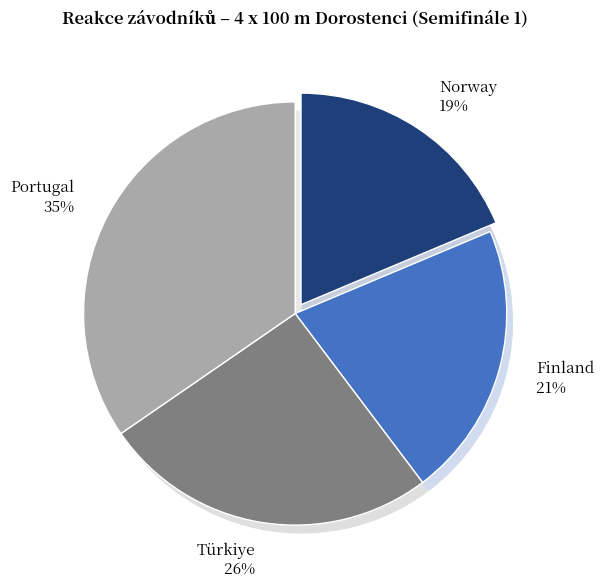

To the nearest percent, what portion does Norway represent?

19%